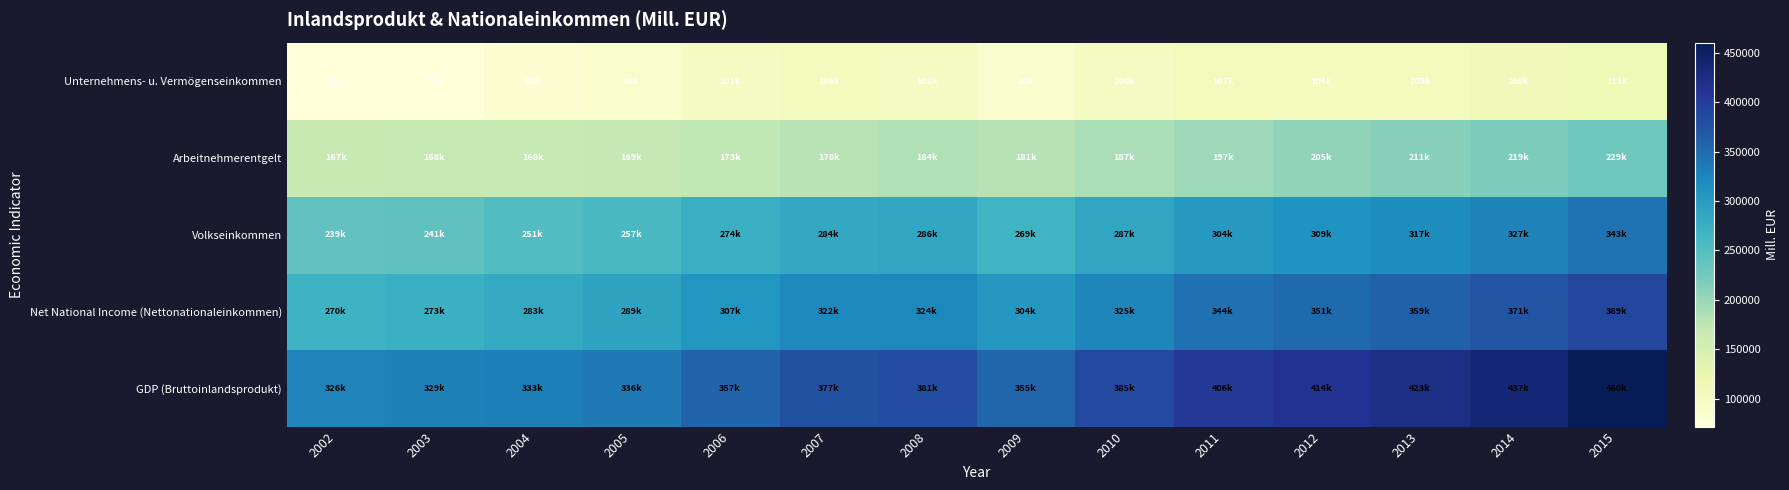

What is the spread (max minus min) of values at 2015?

346908.4